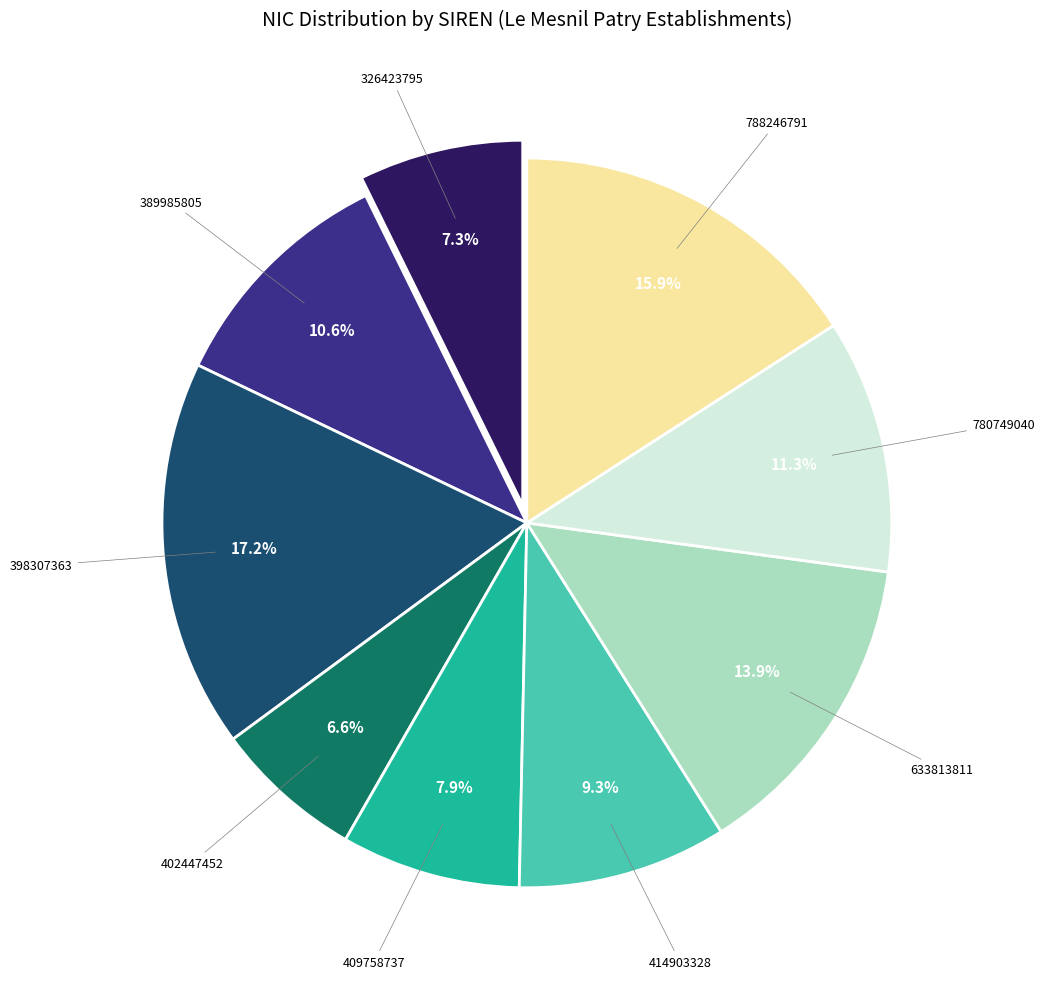

Is there a majority slice in this chart?

No